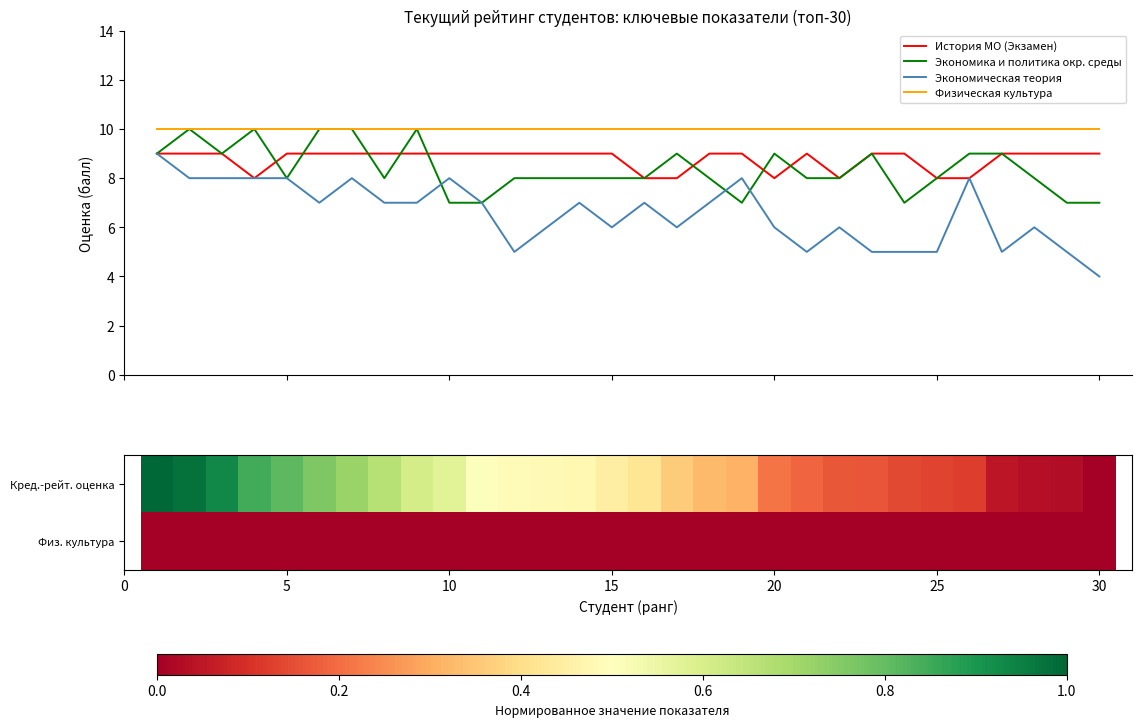

True or false: Экономическая теория and Физическая культура intersect in this chart.

False